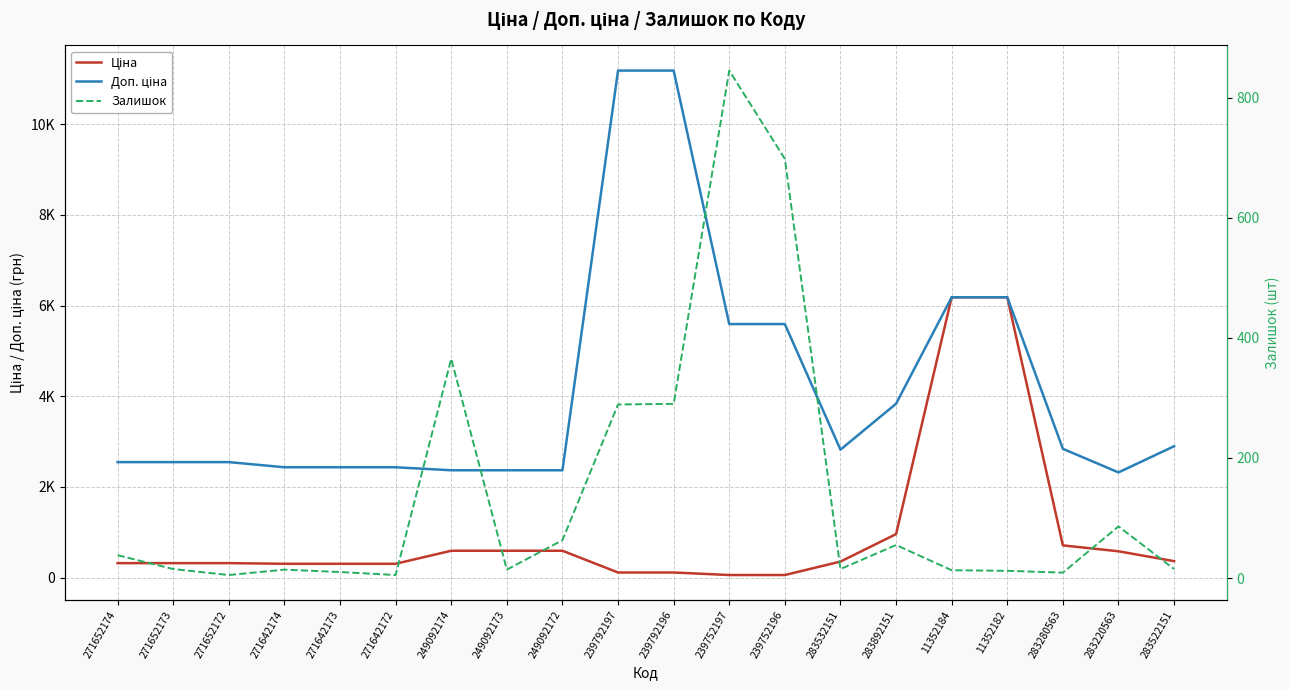

The value of Залишок at 11352184 is 13.0. True or false?

True